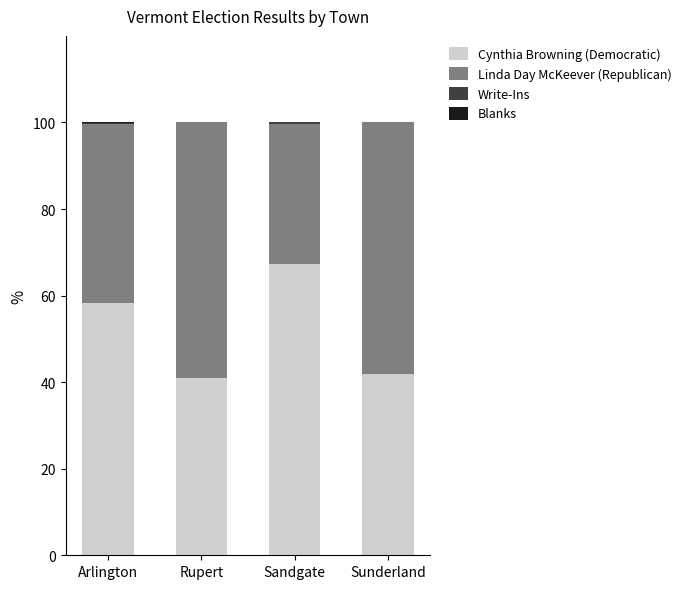

What is the sum of all Cynthia Browning (Democratic) values?

208.3